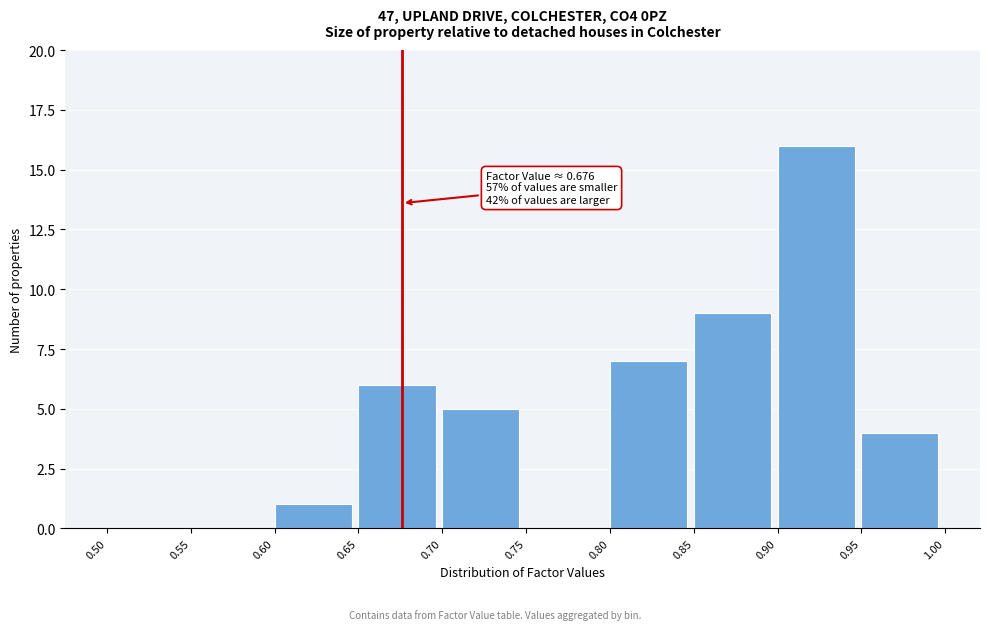

Which range on the x-axis has the tallest bar?

0.90 to 0.95